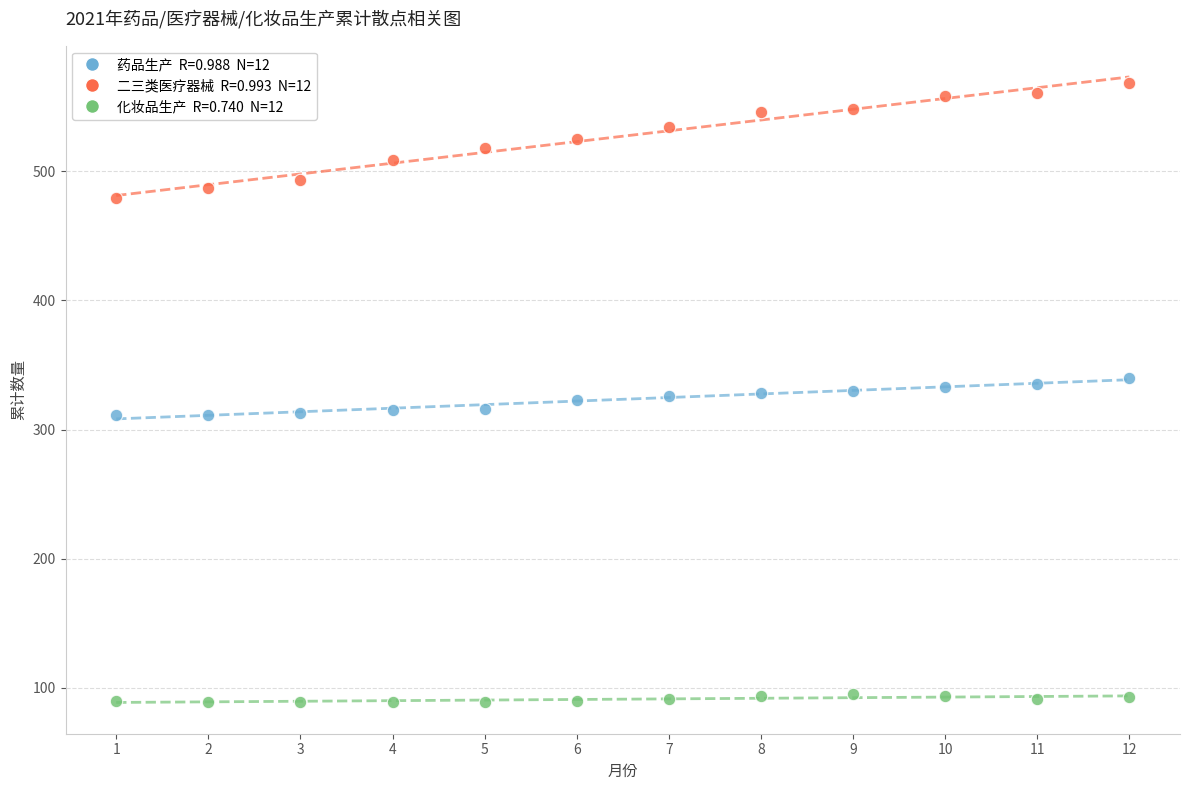

Across all data points, what is the range of Y values (max minus min)?

479